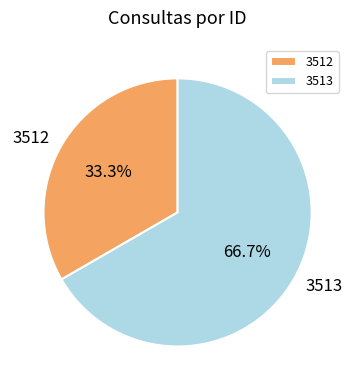

What percentage is NOT represented by 3513?

33.3%